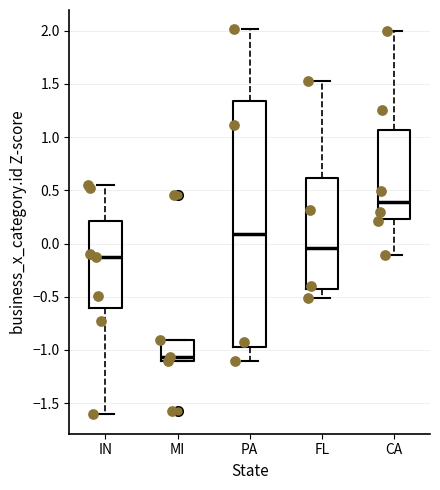

Which box has the highest median line?

CA